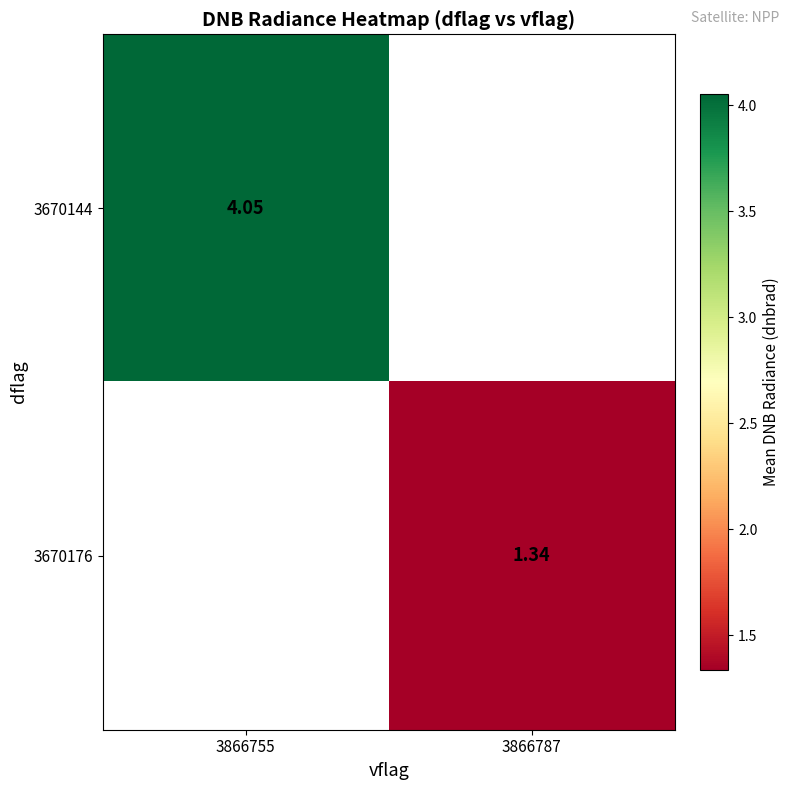

Which label corresponds to the smallest value in the chart?

3866787